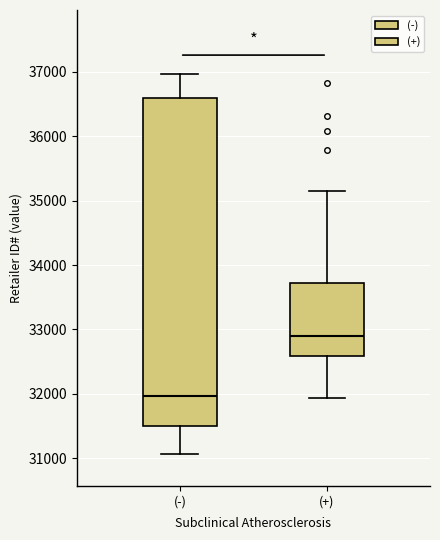

Which box's median line is the lowest?

(-)